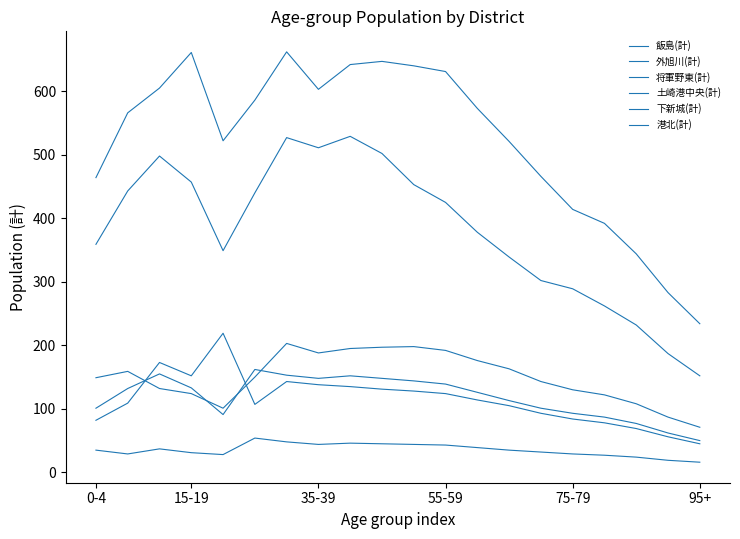

How many lines are shown in the chart?

6